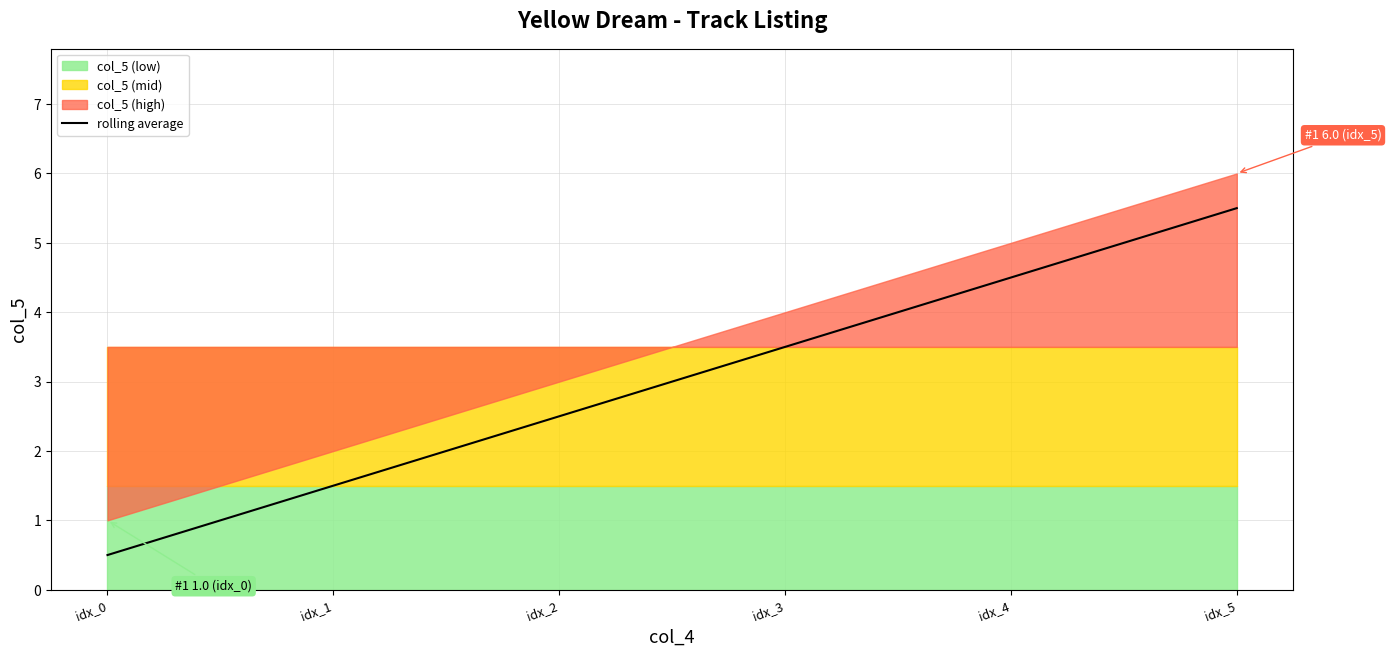

True or false: there are more than 0 points higher than both neighbors.

False